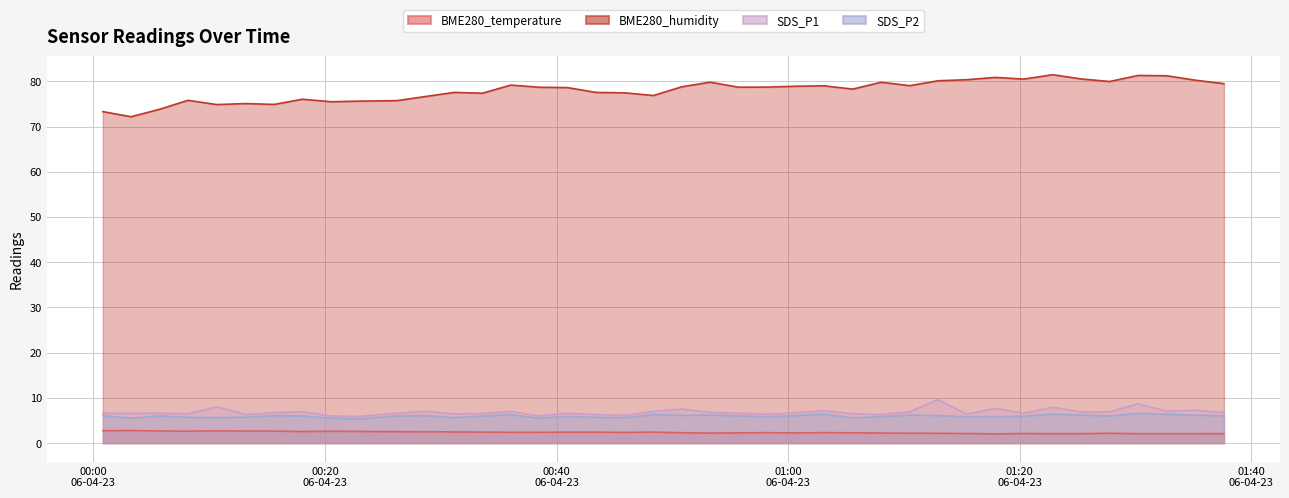

True or false: BME280_humidity and BME280_temperature cross at least once.

False